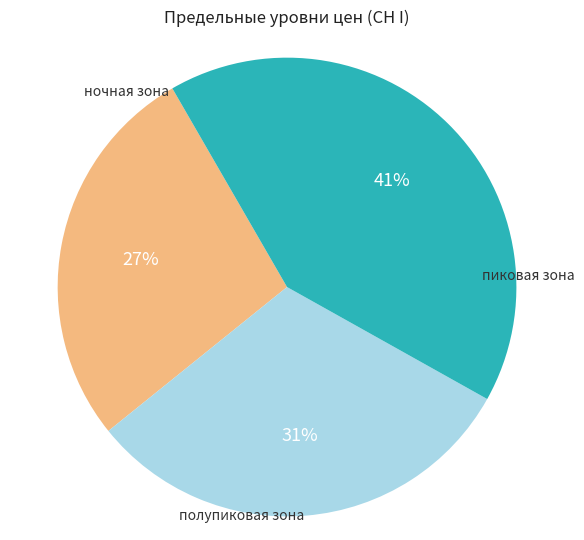

Is there a majority slice in this chart?

No